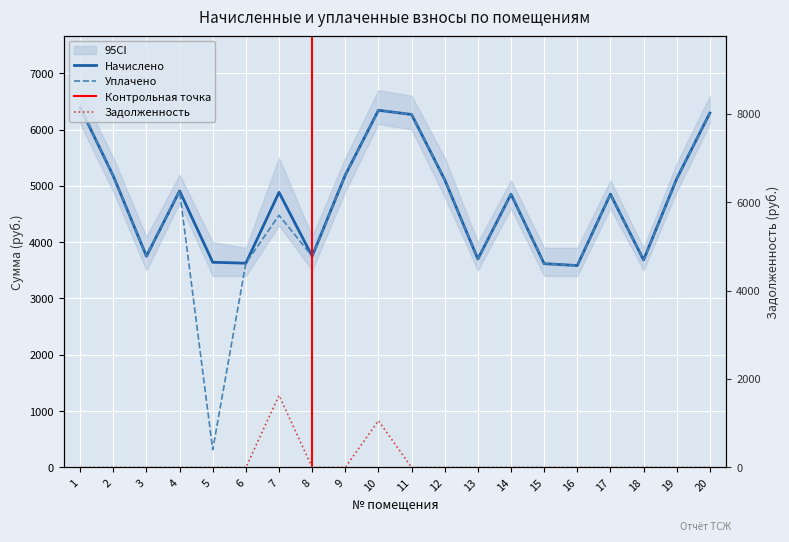

True or false: Уплачено has a value of 3587.7 at 16.

True